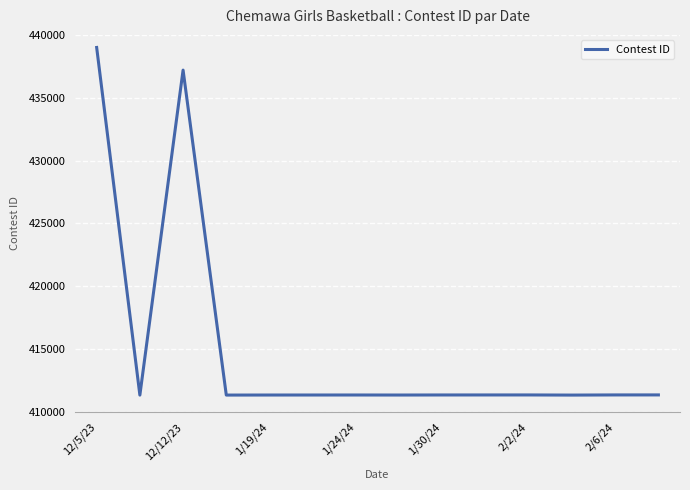

What is the maximum value shown in the chart?

438999